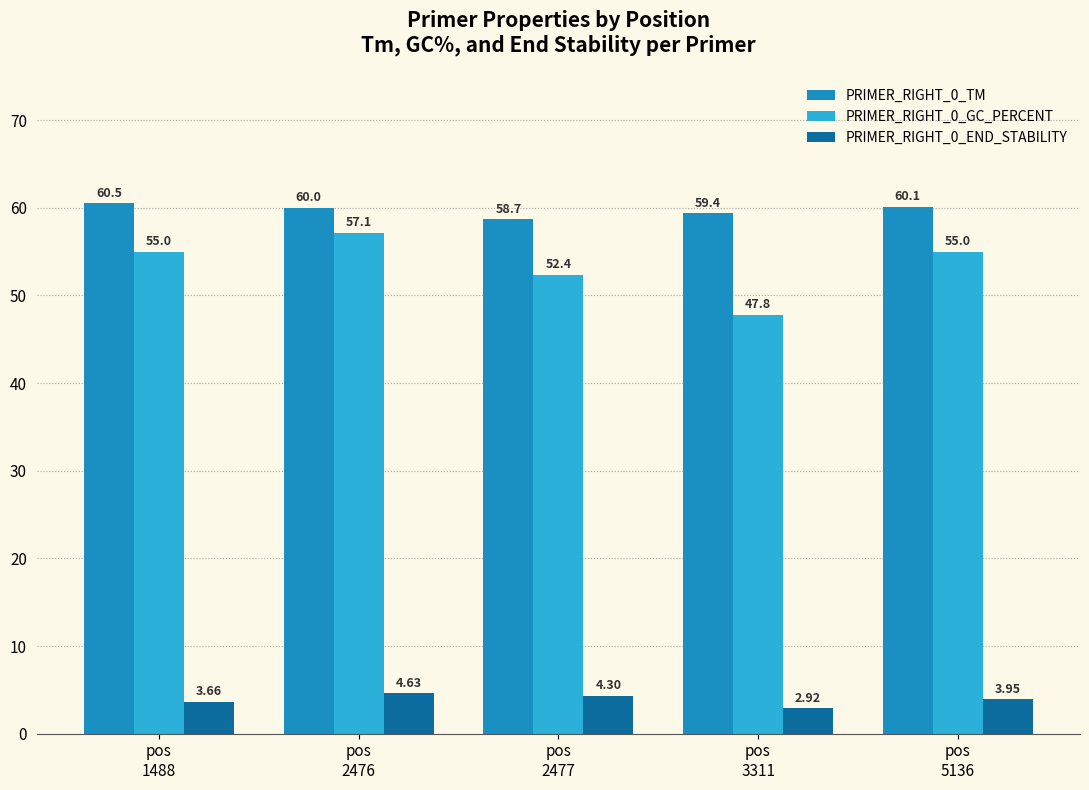

At how many categories does at least one series exceed 35?

5